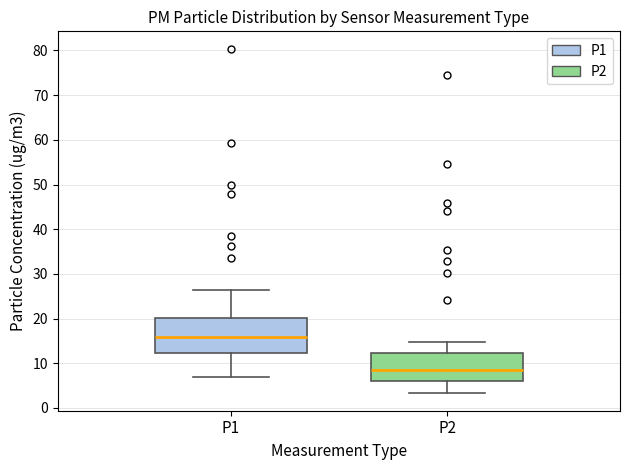

Which box is the tallest, from its lower edge to its upper edge?

P1